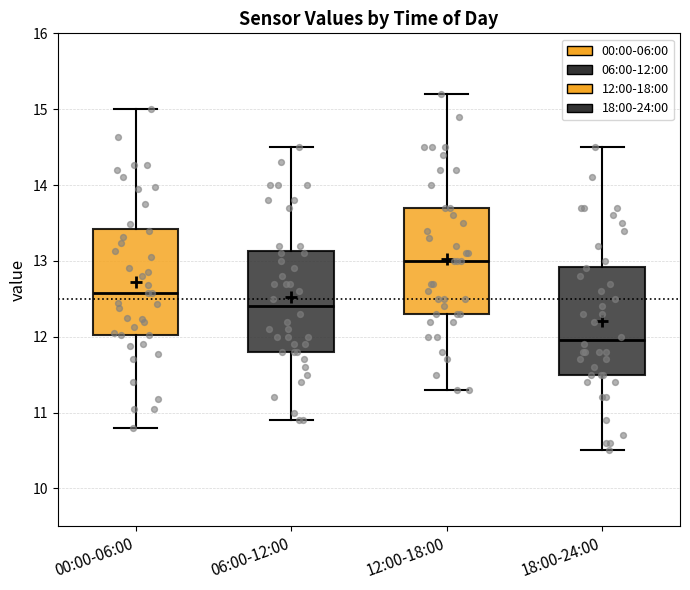

Which box's median line is the highest?

12:00-18:00